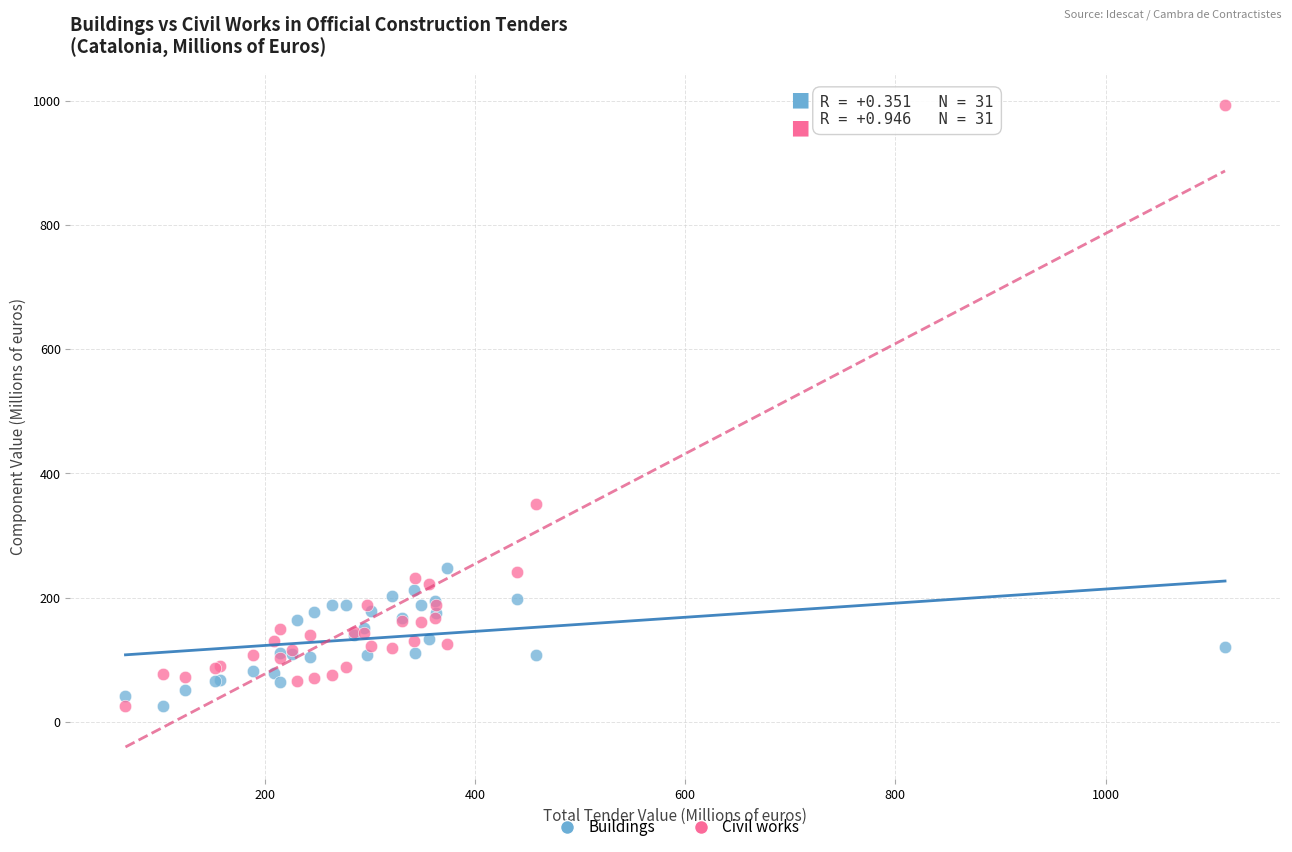

What is the X range (max minus min) for the scatter plot?

1046.0